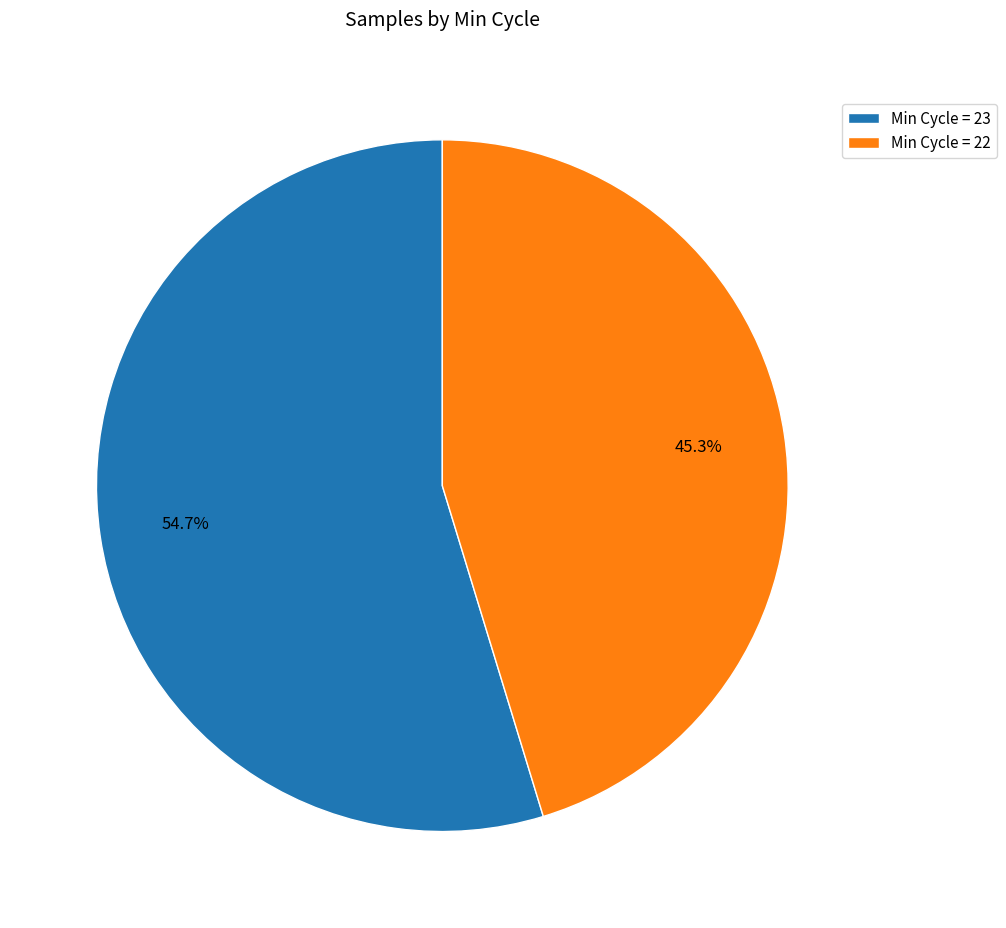

Combined, what portion of the pie is Min Cycle = 23 and Min Cycle = 22?

100.0%